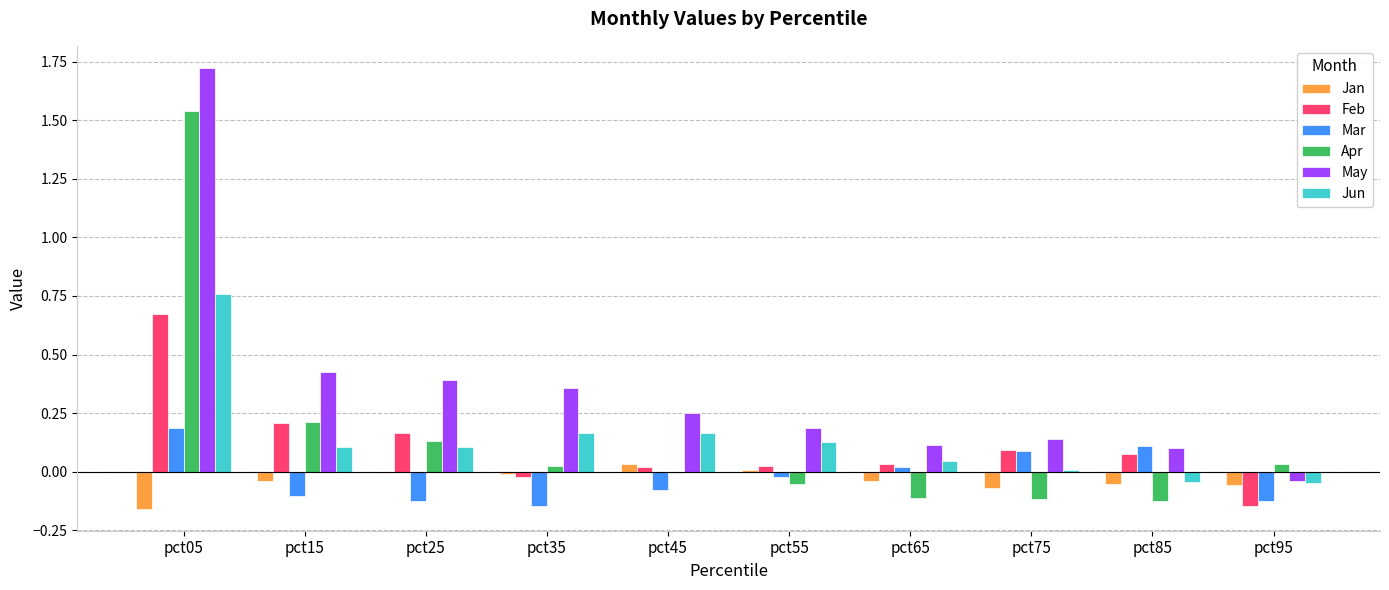

At which category is the sum across all series the highest?

pct05